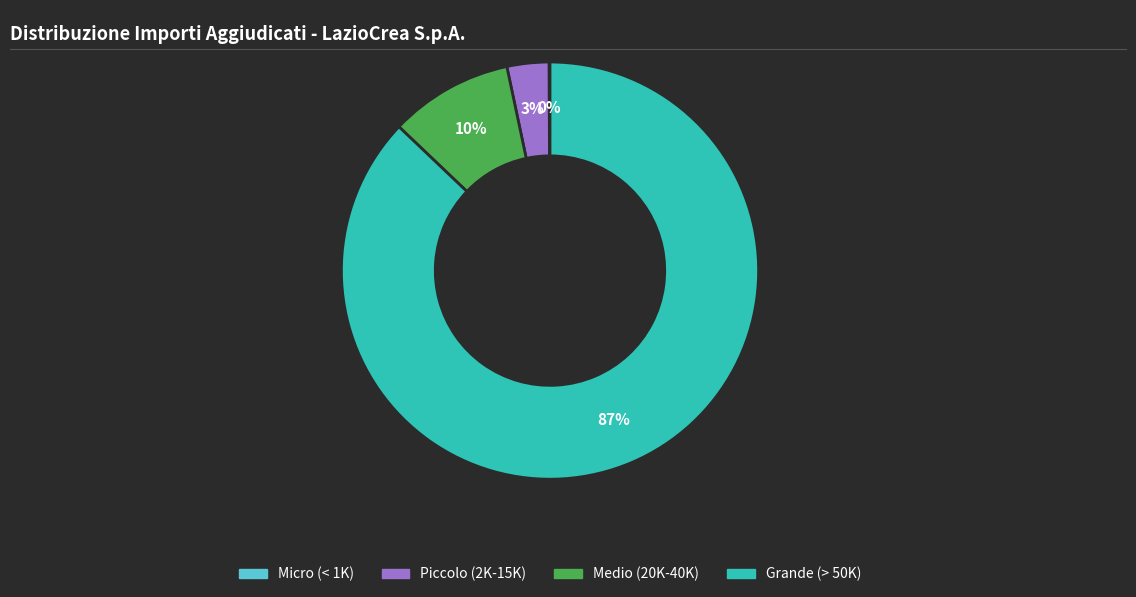

To the nearest percent, what is the difference between the largest and smallest slice percentages?

87%